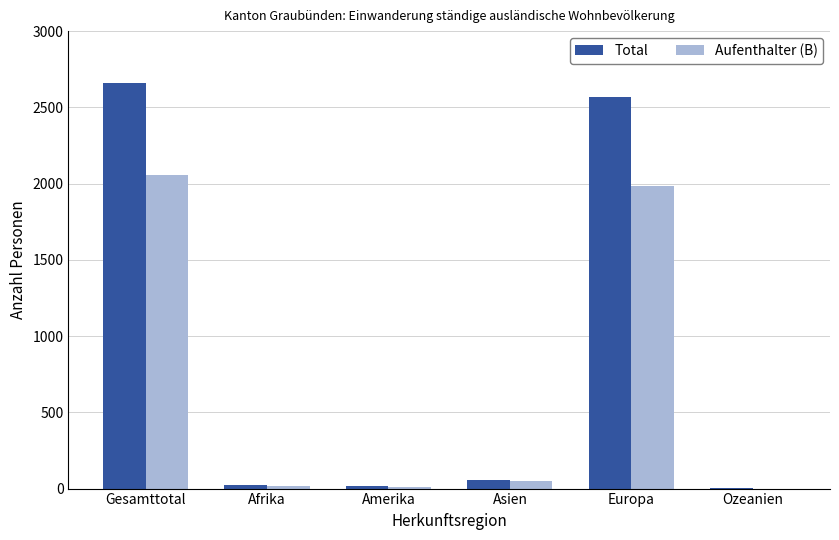

Which series changed the most between Gesamttotal and Asien?

Total